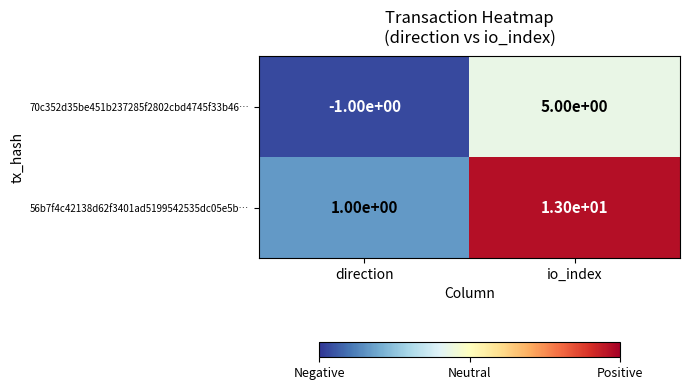

At which label is 70c352d35be451b237285f2802cbd4745f33b46… closest to 2?

direction